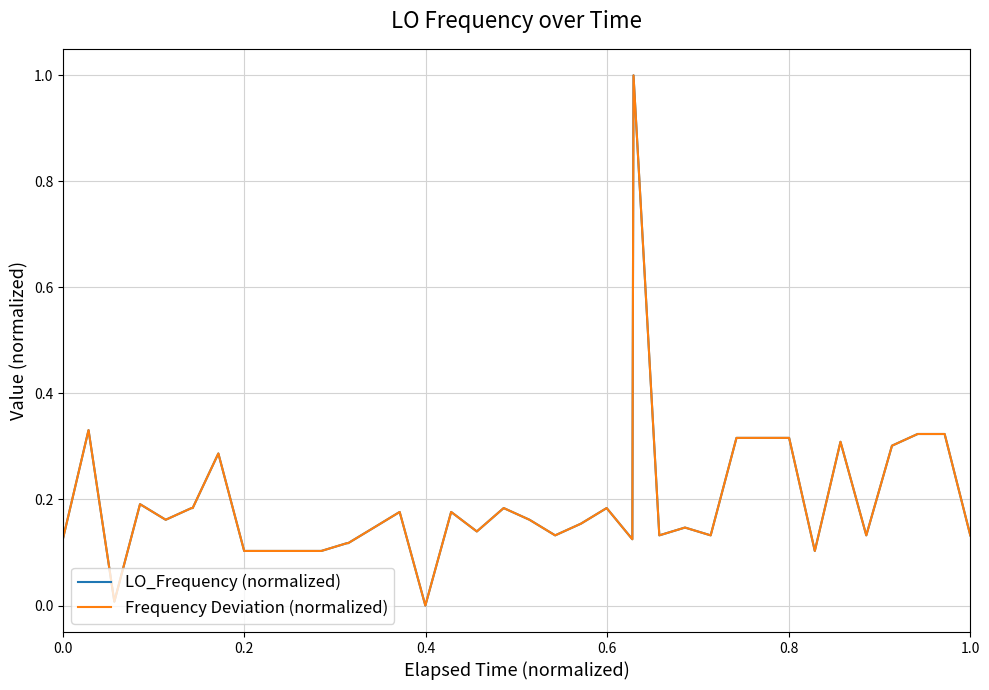

Does the chart have visible grid lines?

Yes